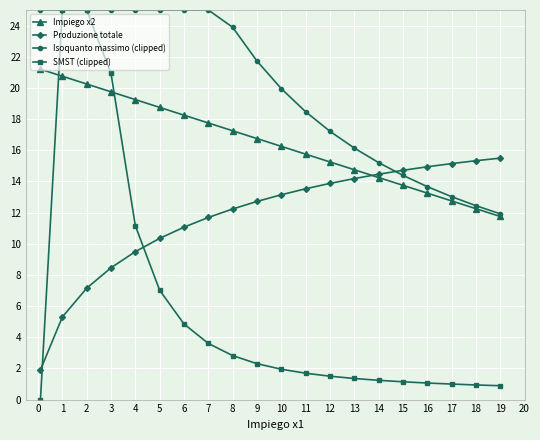

Rank the series by their average value, from lowest to highest.

SMST (clipped), Produzione totale, Impiego x2, Isoquanto massimo (clipped)